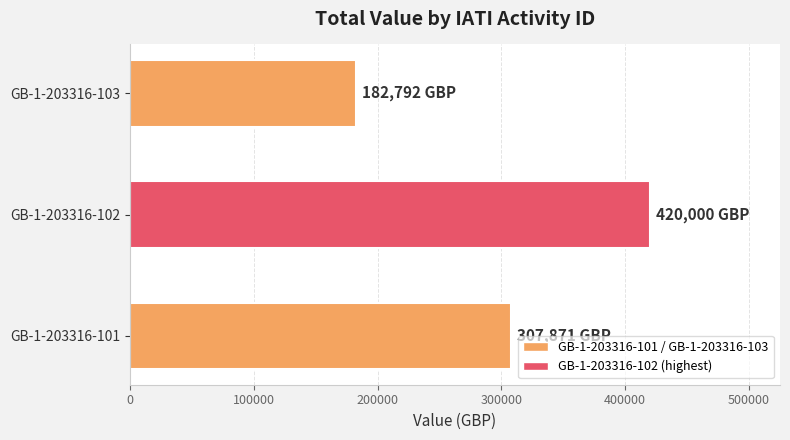

At which category does the chart reach its peak across all series?

GB-1-203316-102